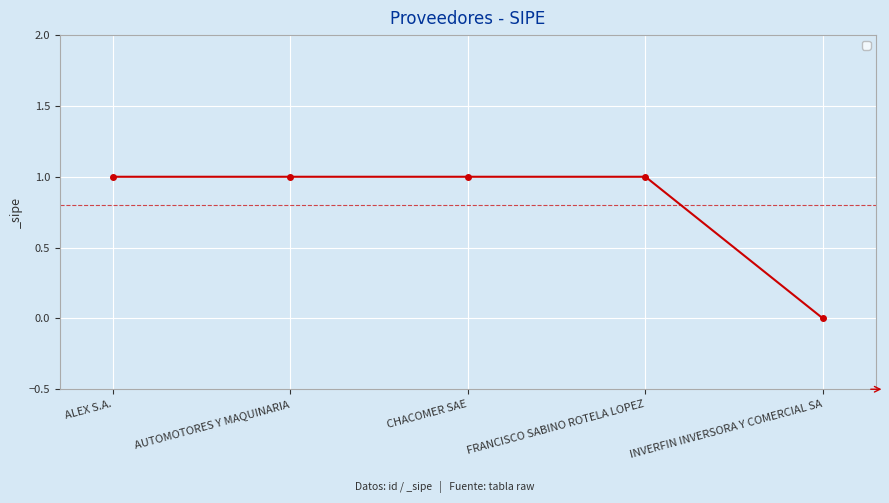

True or false: there are more than 2 points higher than both neighbors.

False